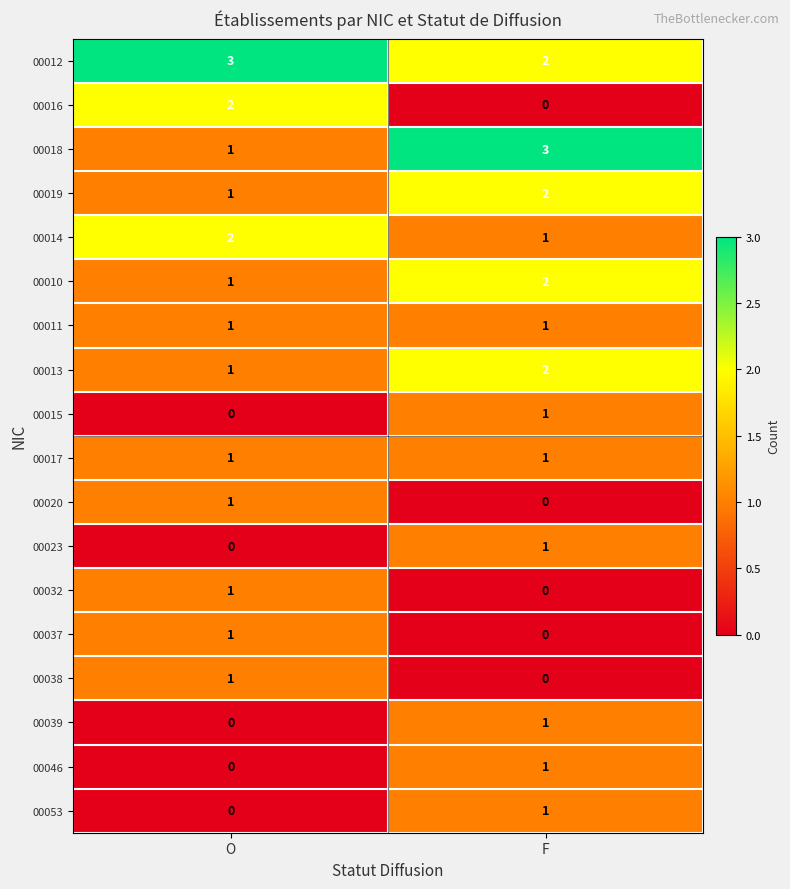

What is the difference between the highest and lowest values at O?

3